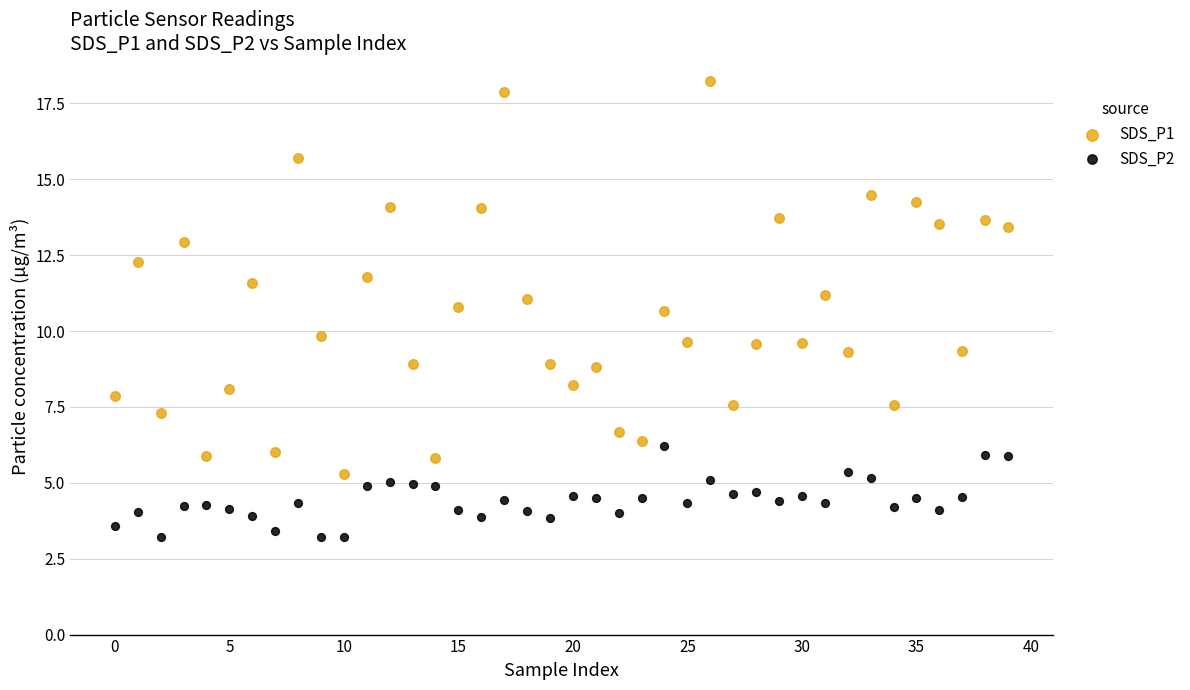

Which series has the largest Y range (max minus min)?

SDS_P1